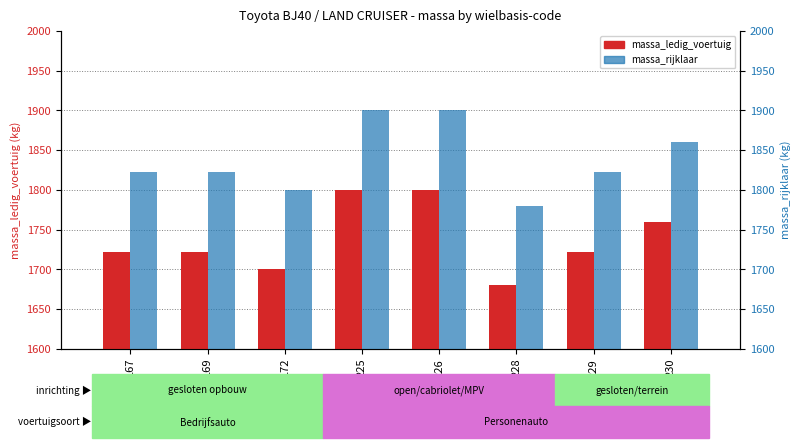

The value of massa_ledig_voertuig at 167 is 122. True or false?

True